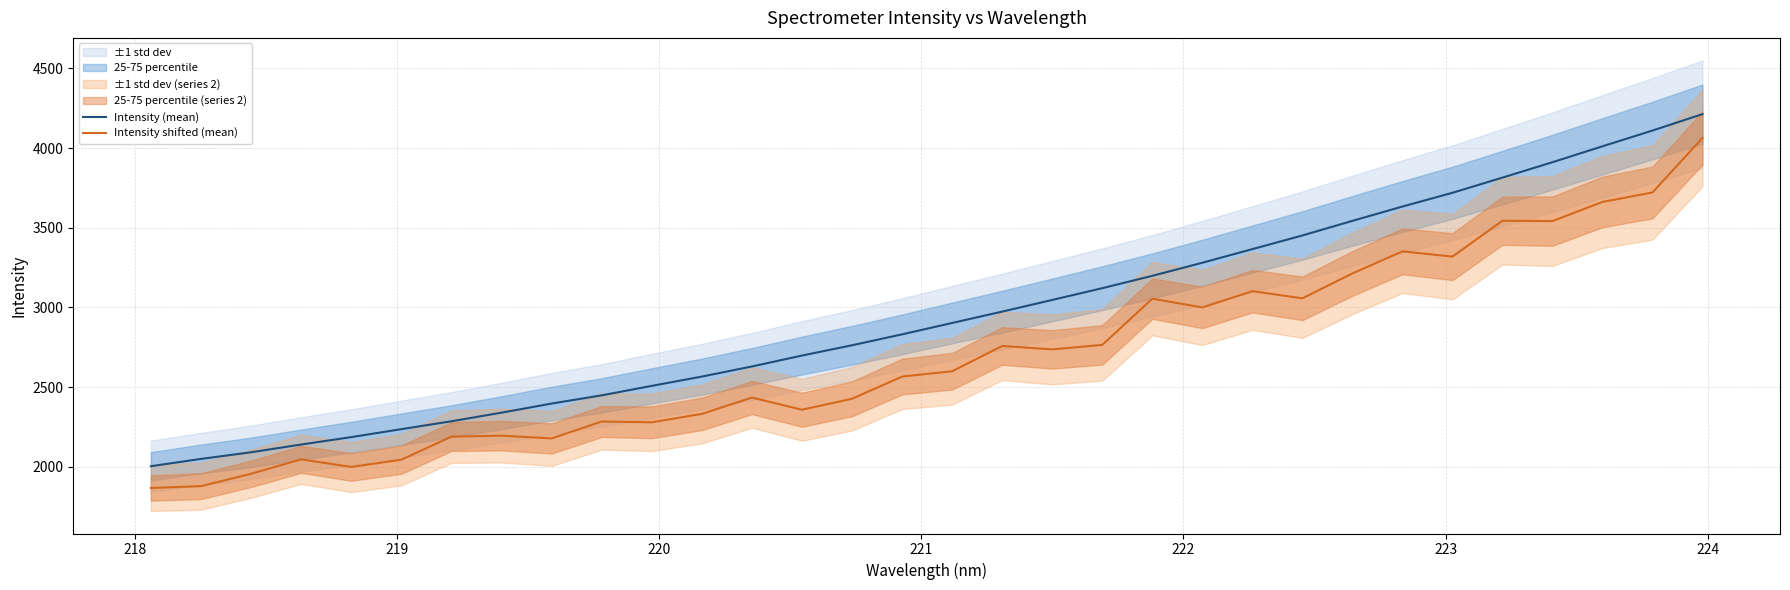

What is the highest value of the Intensity (mean) series?

4212.7